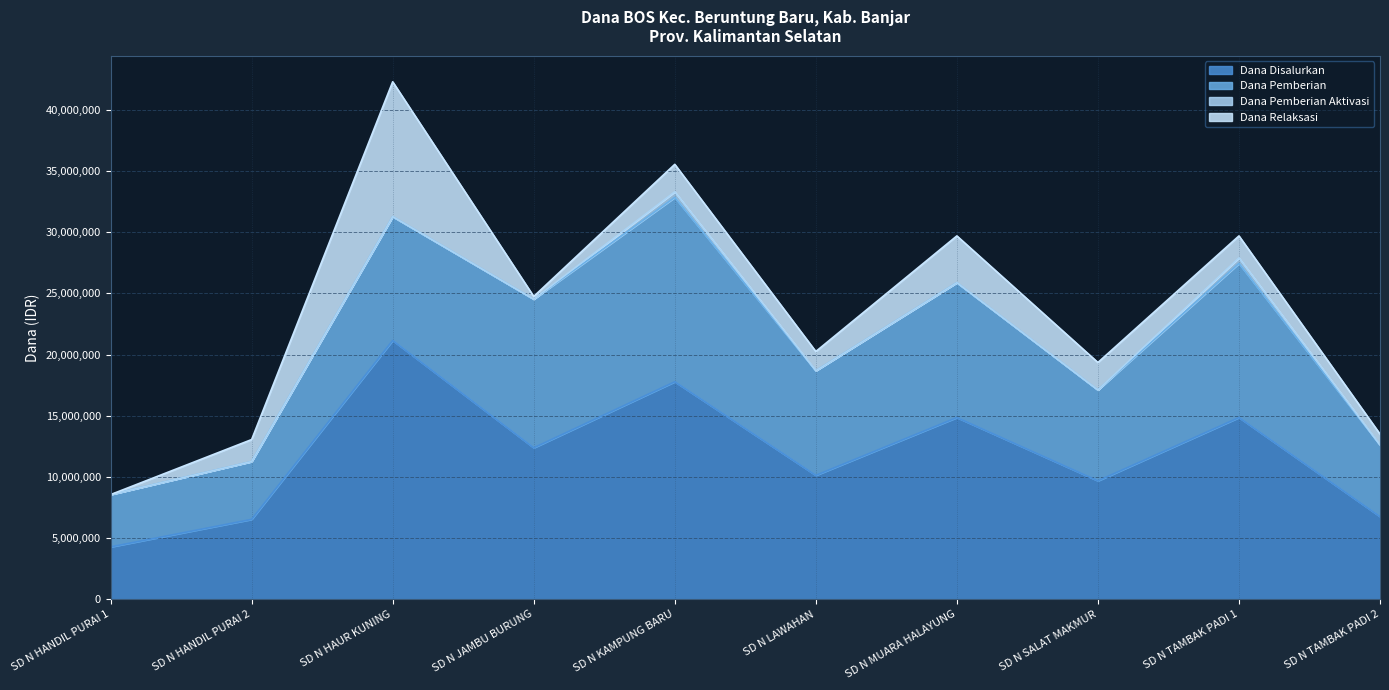

What is the difference between the Dana Disalurkan values at SD N TAMBAK PADI 2 and SD N KAMPUNG BARU?

11025000